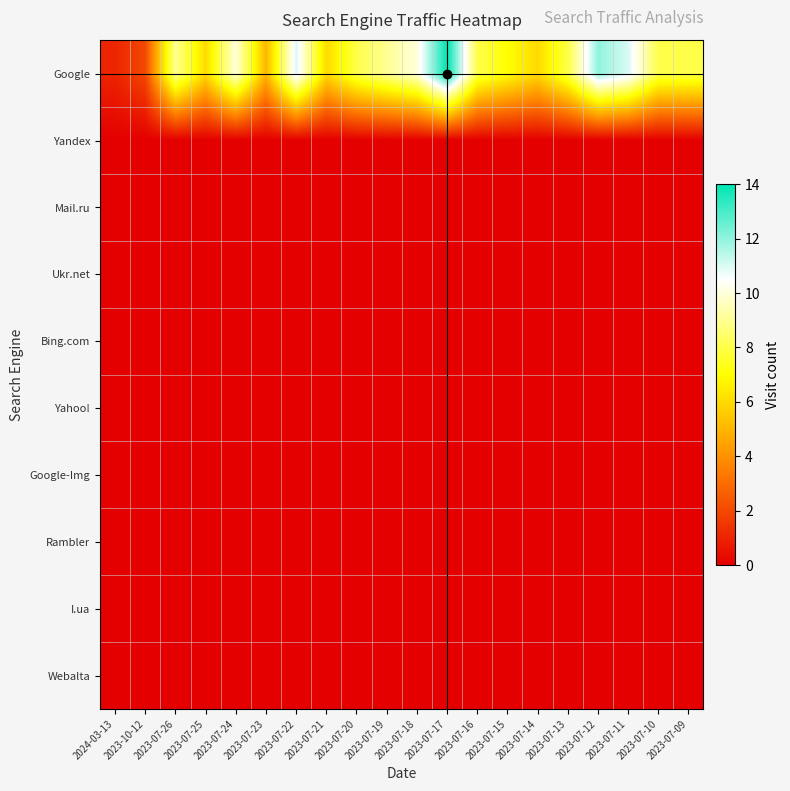

What is the spread (max minus min) of values at 2023-07-25?

6